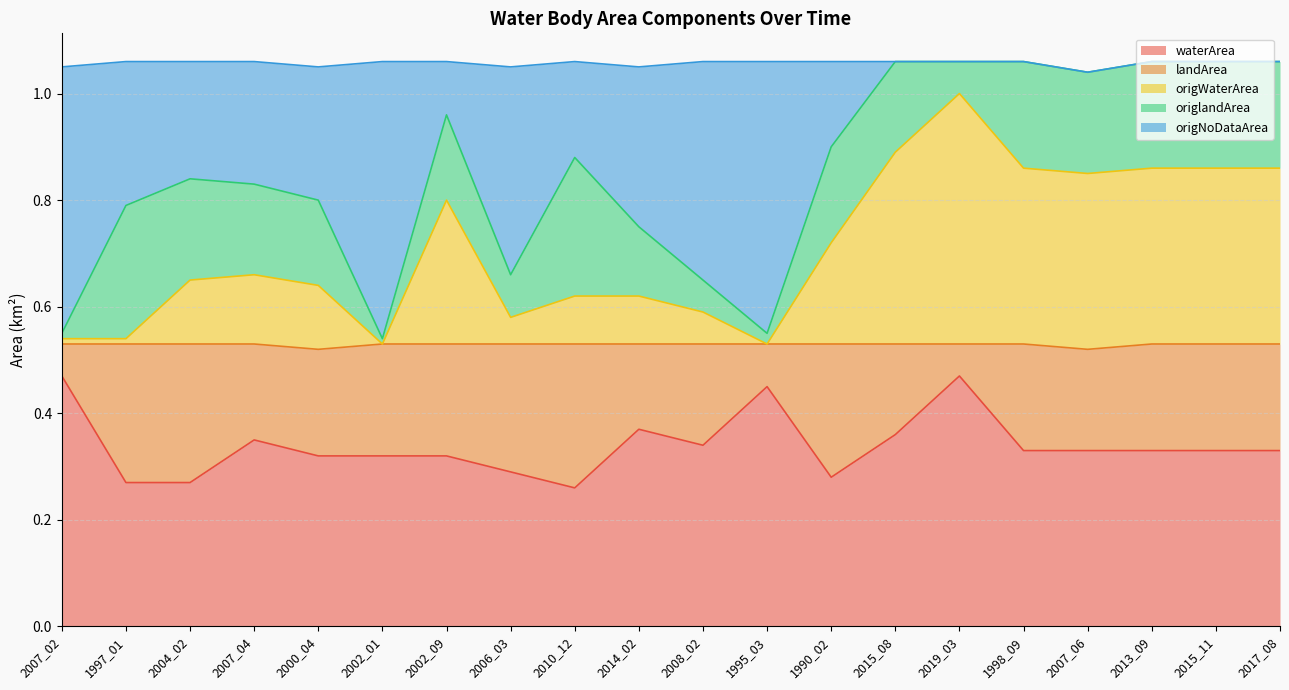

What position from the left is 2017_08?

20